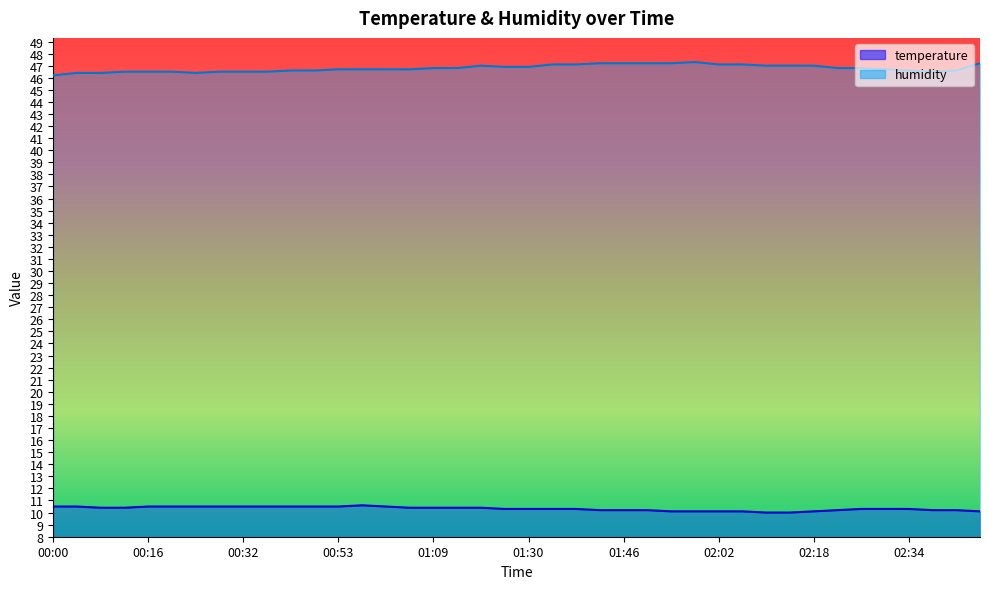

List the series in order of their peak value, lowest first.

temperature, humidity